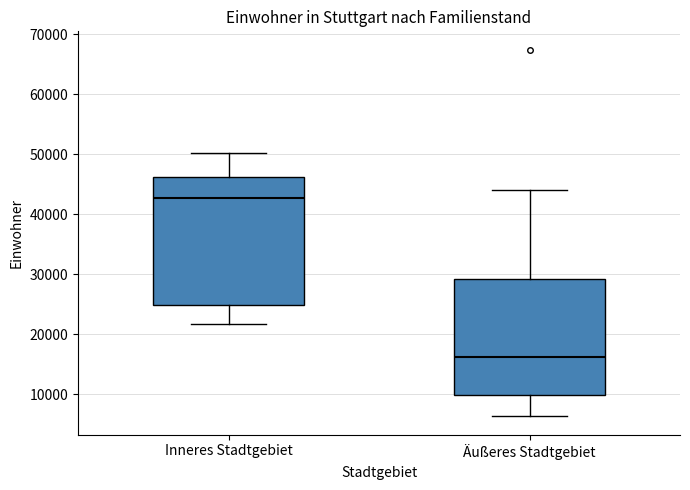

Where does the median line of the box for Äußeres Stadtgebiet sit on the y-axis? The values are not printed on the chart, so give them approximately, as read against the axis.

16000